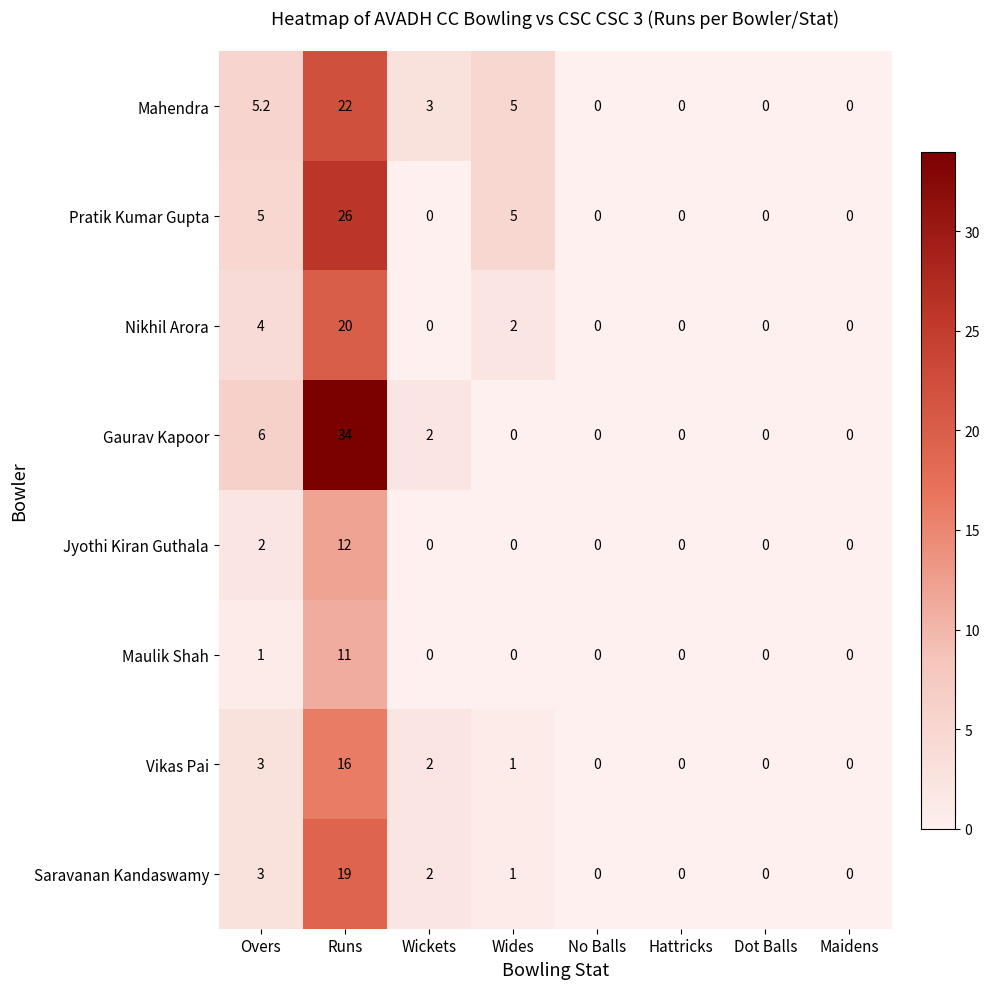

At which label is Mahendra closest to 11?

Overs